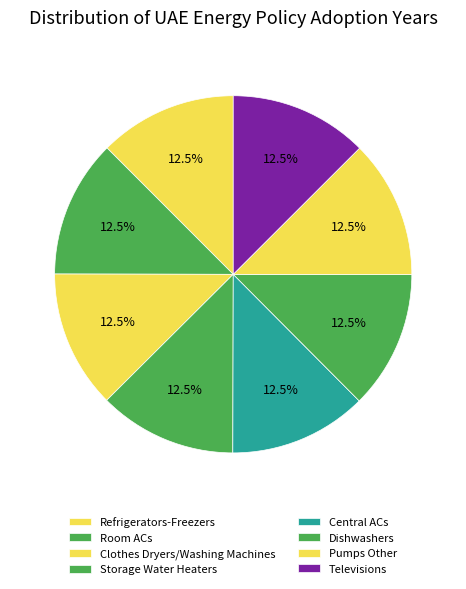

Which category has the biggest portion of the pie?

Pumps Other